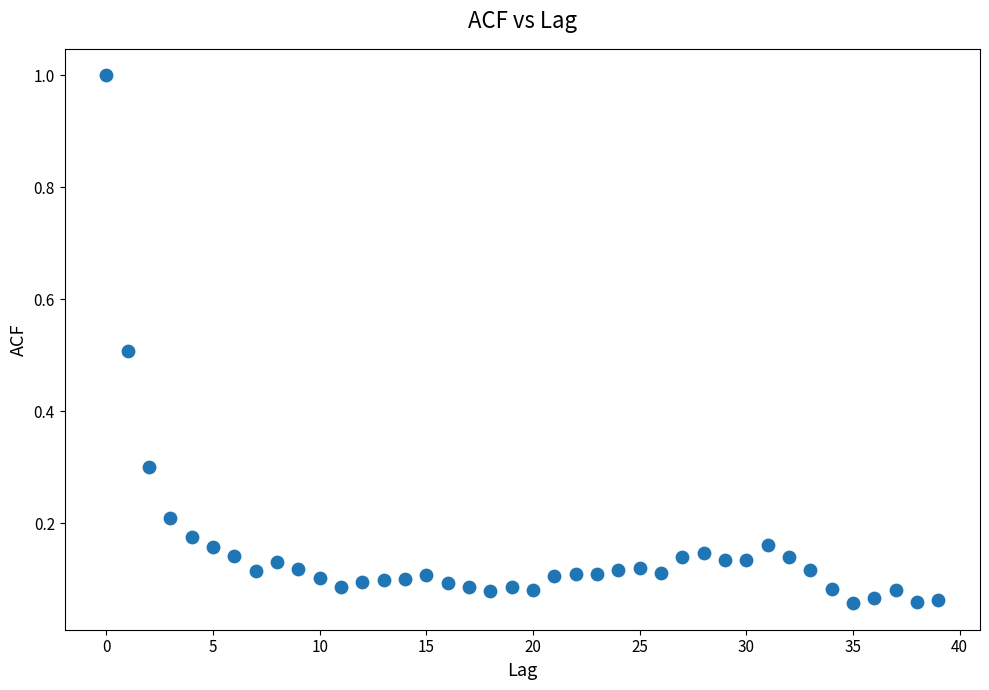

What is the range of Y values (max minus min)?

0.9